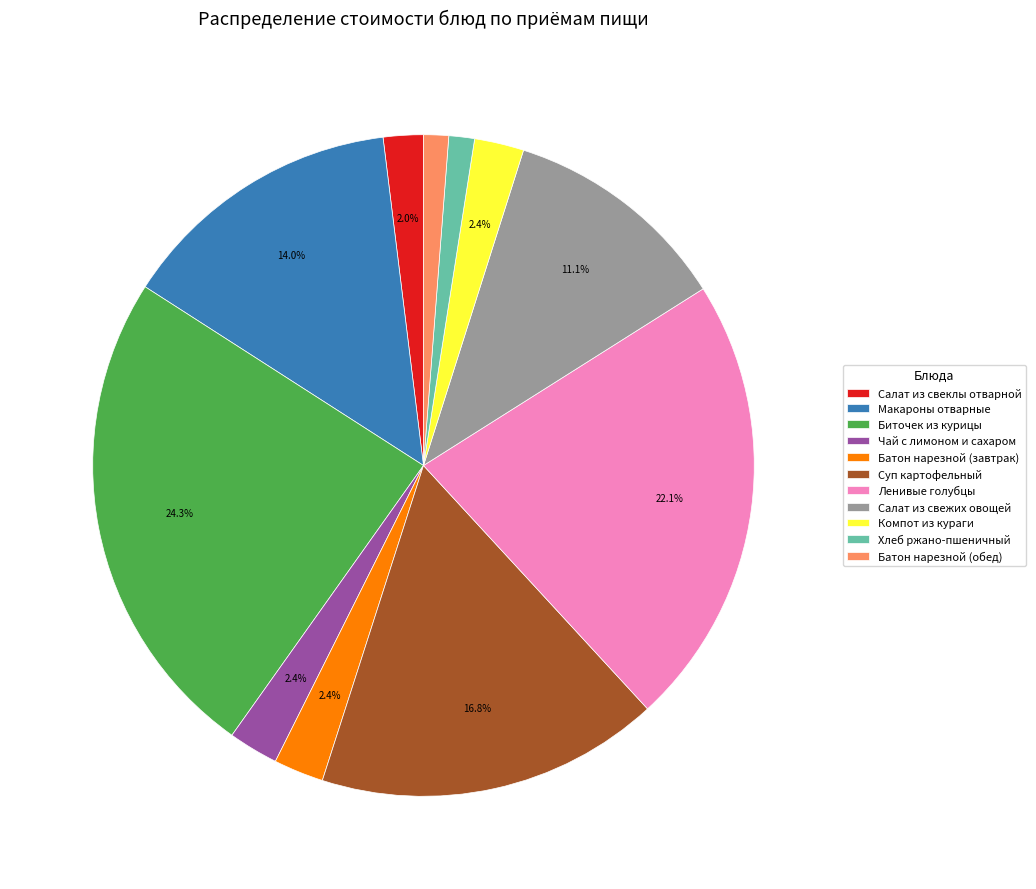

Is there a majority slice in this chart?

No